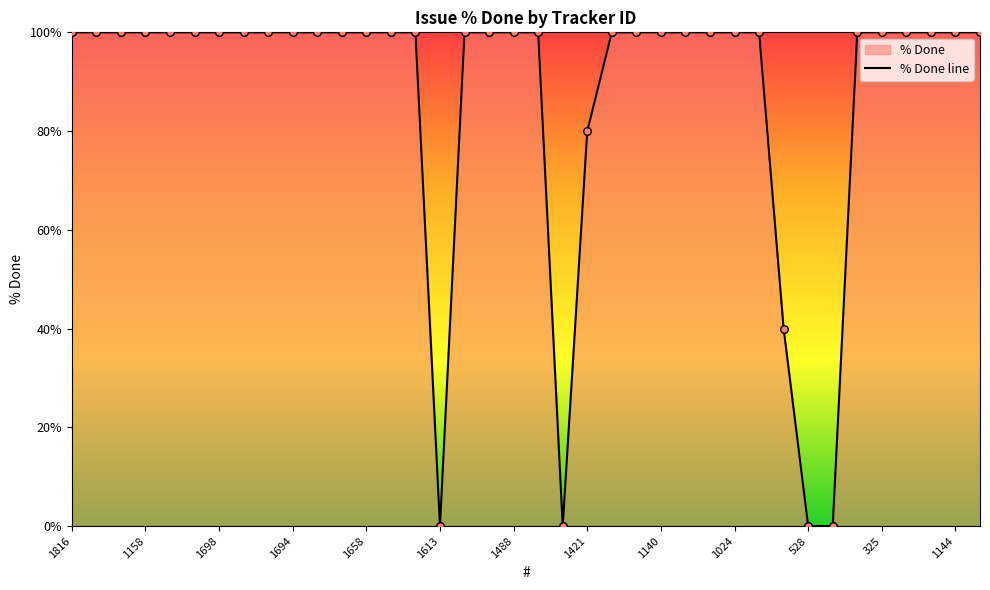

The chart shows a value of 62 at 1698. True or false?

False